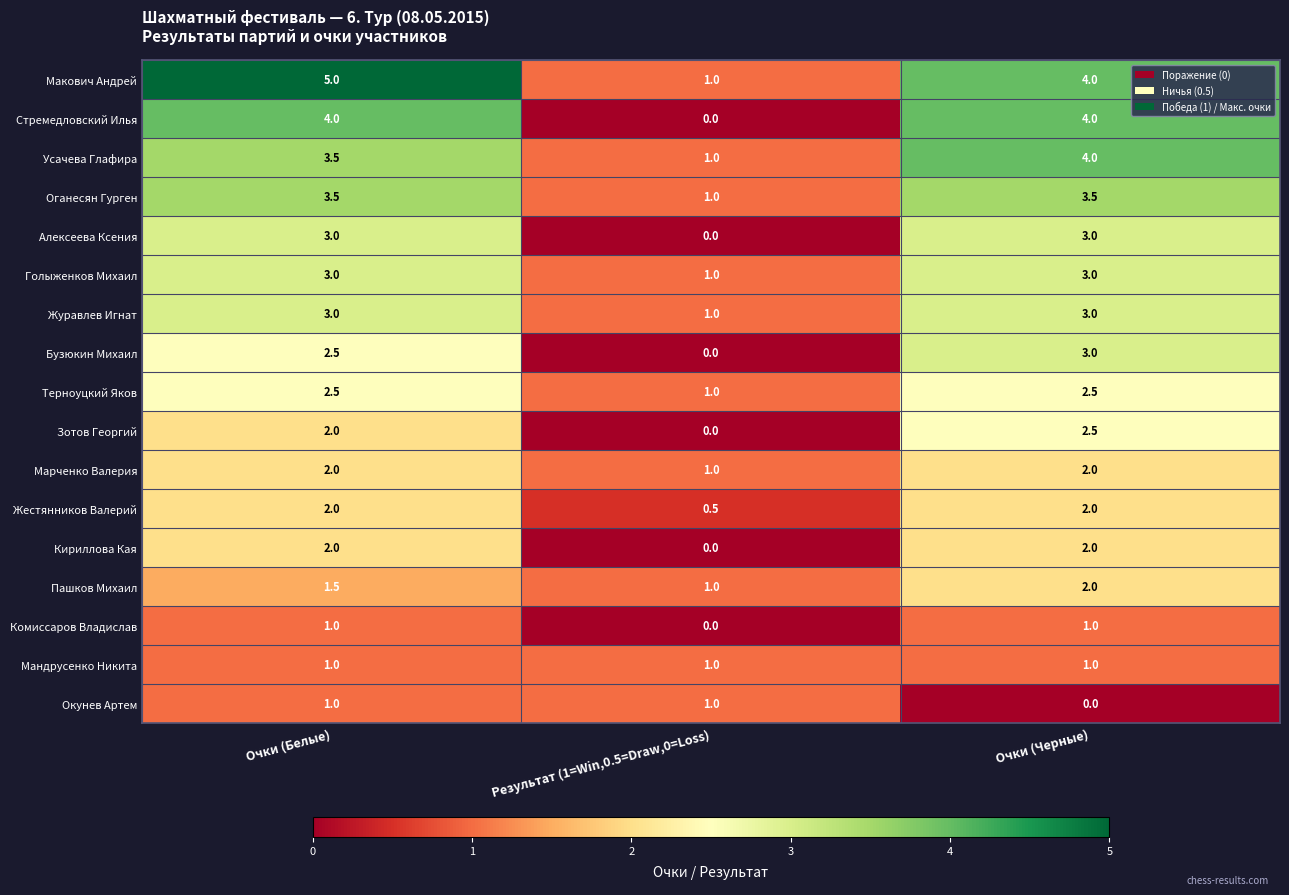

How many series are shown in this chart?

17